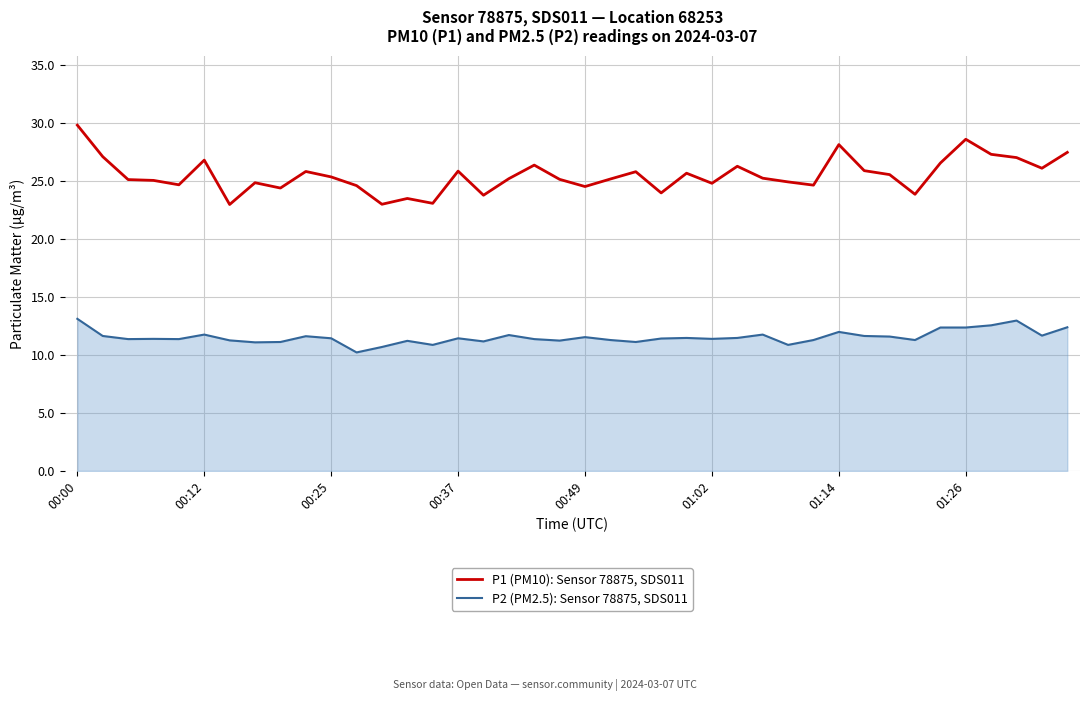

List the series in order of their peak value, lowest first.

P2 (PM2.5): Sensor 78875, SDS011, P1 (PM10): Sensor 78875, SDS011